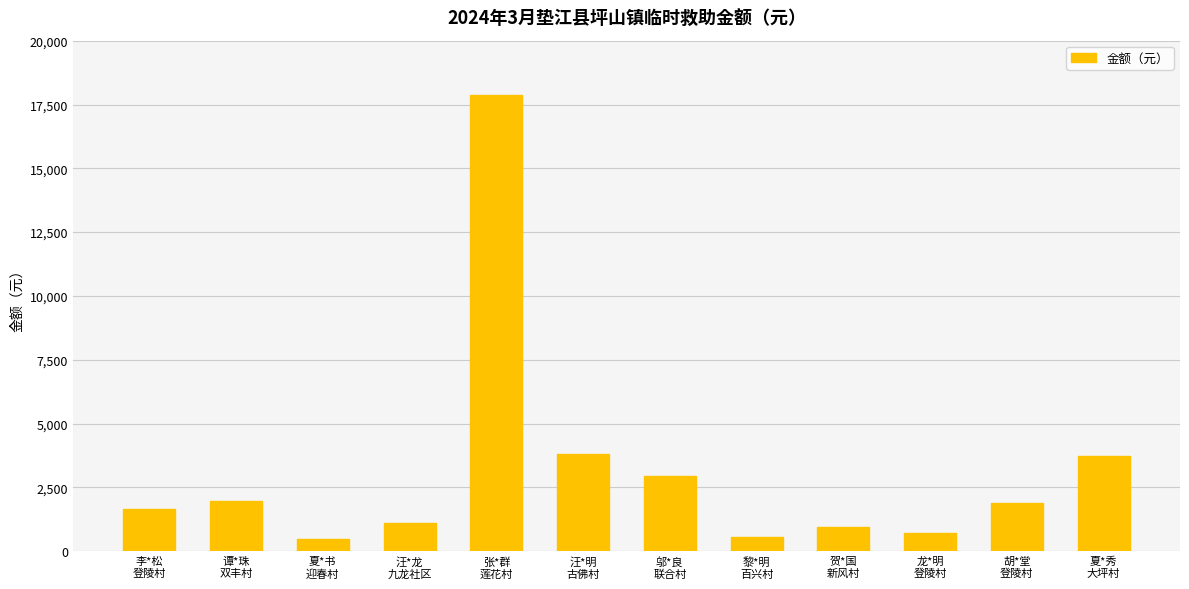

How many bars are there in total?

12